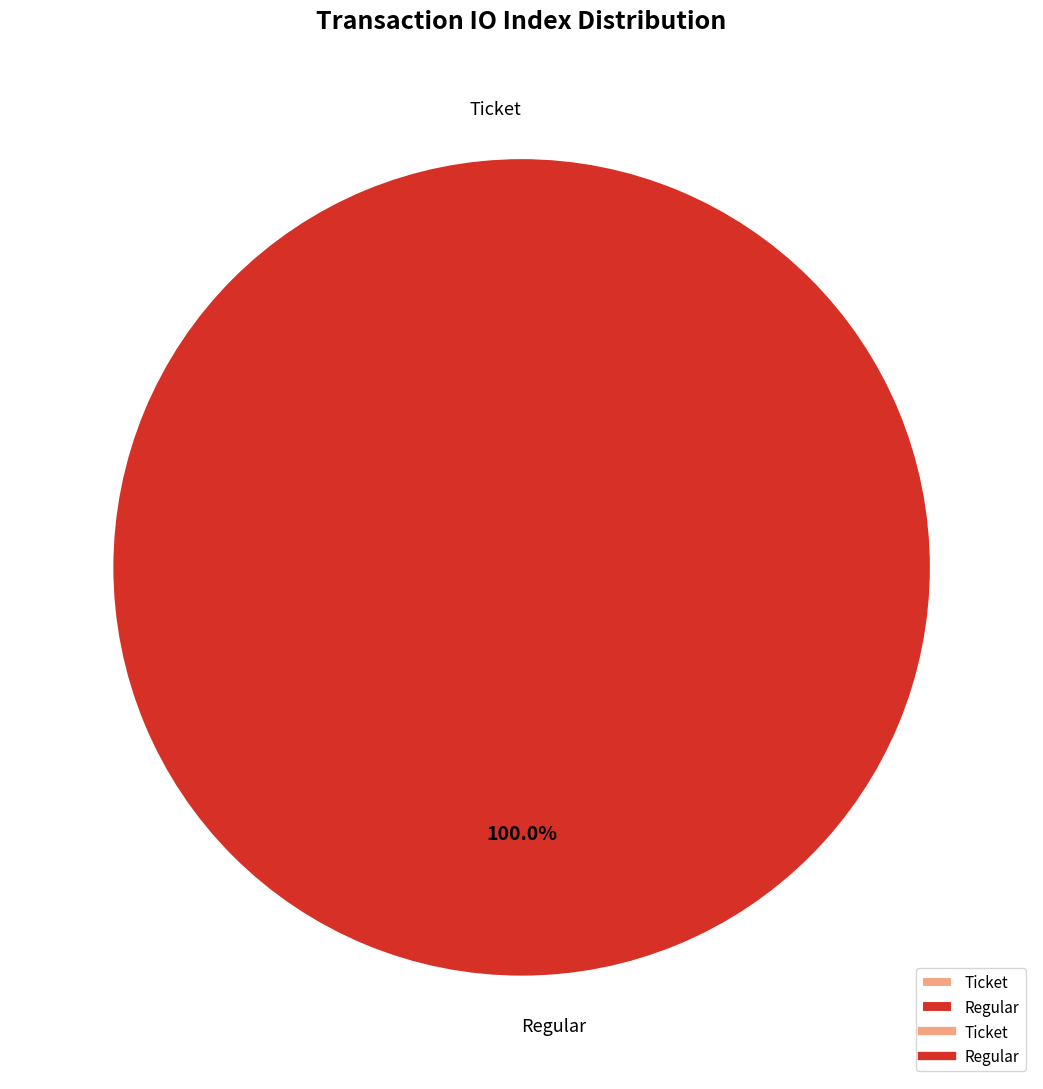

Is Ticket the majority of the pie?

No